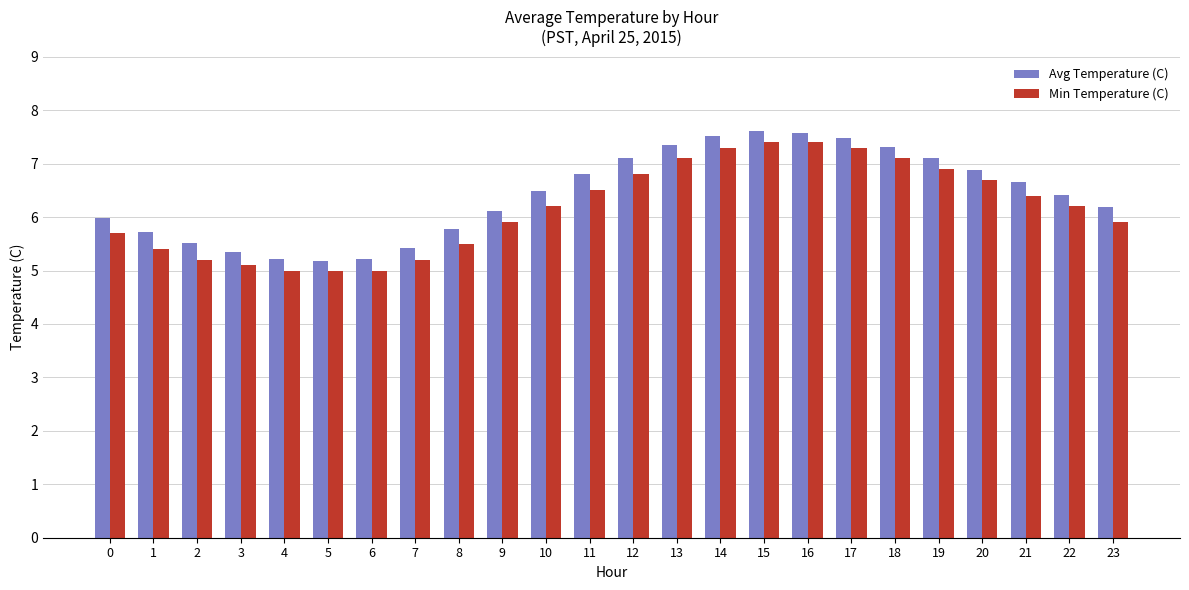

What is the difference between the second highest and second lowest values in the Avg Temperature (C) series?

2.4